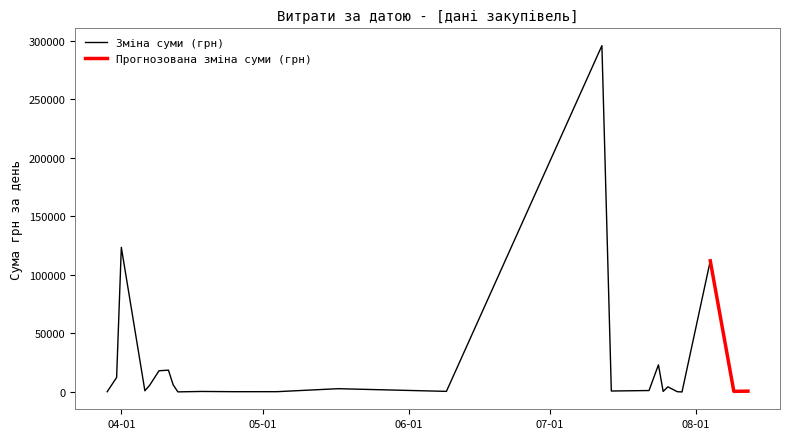

What is the greatest value displayed?

295638.6